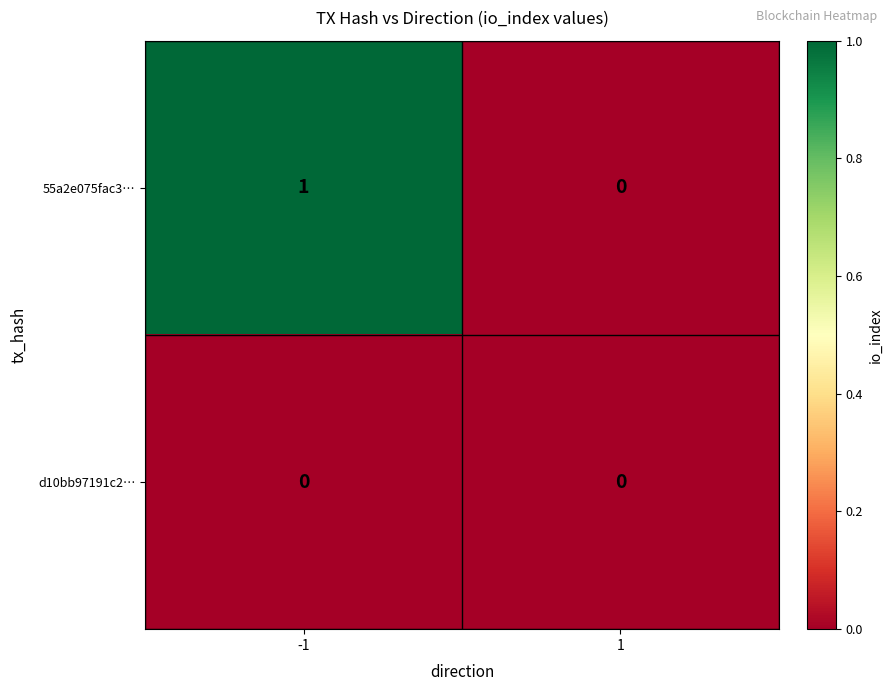

List the series in order of their overall mean, lowest first.

d10bb97191c2…, 55a2e075fac3…